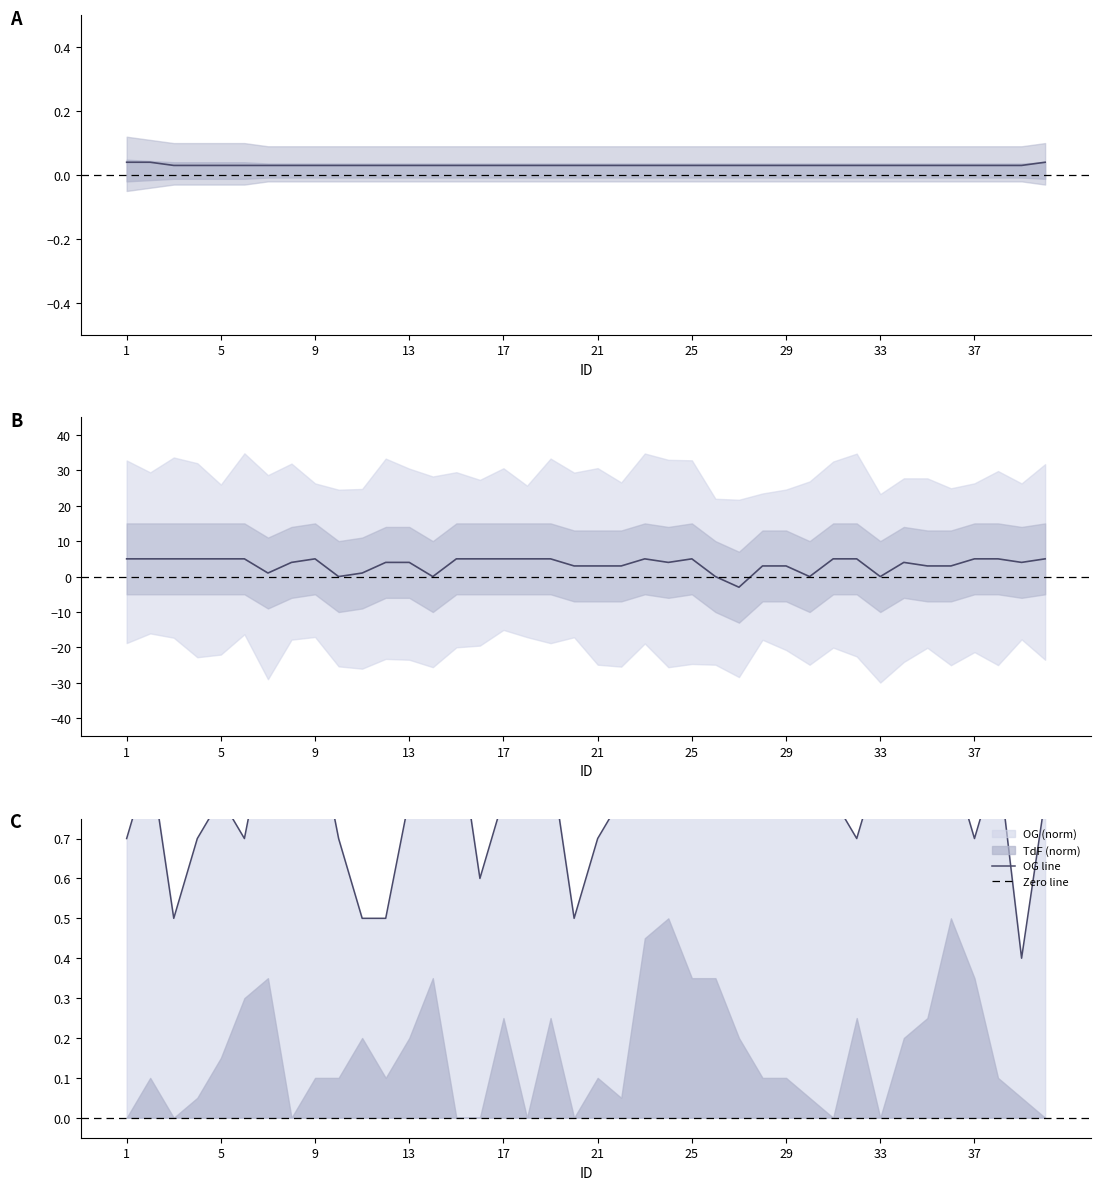

Does the chart have visible grid lines?

No